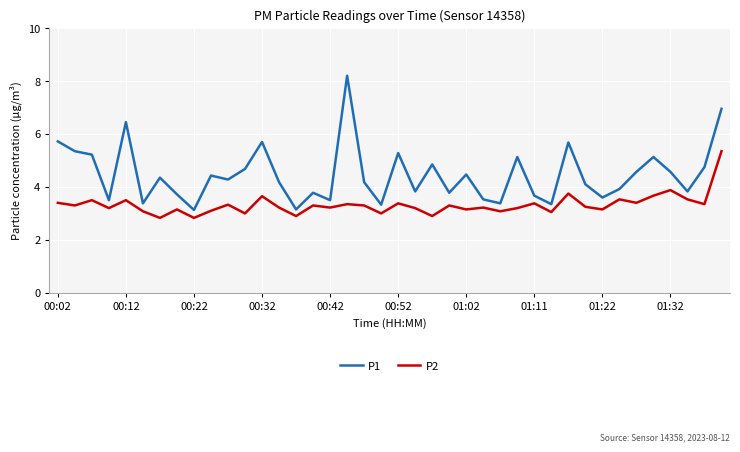

What is the maximum value shown in the chart?

8.2